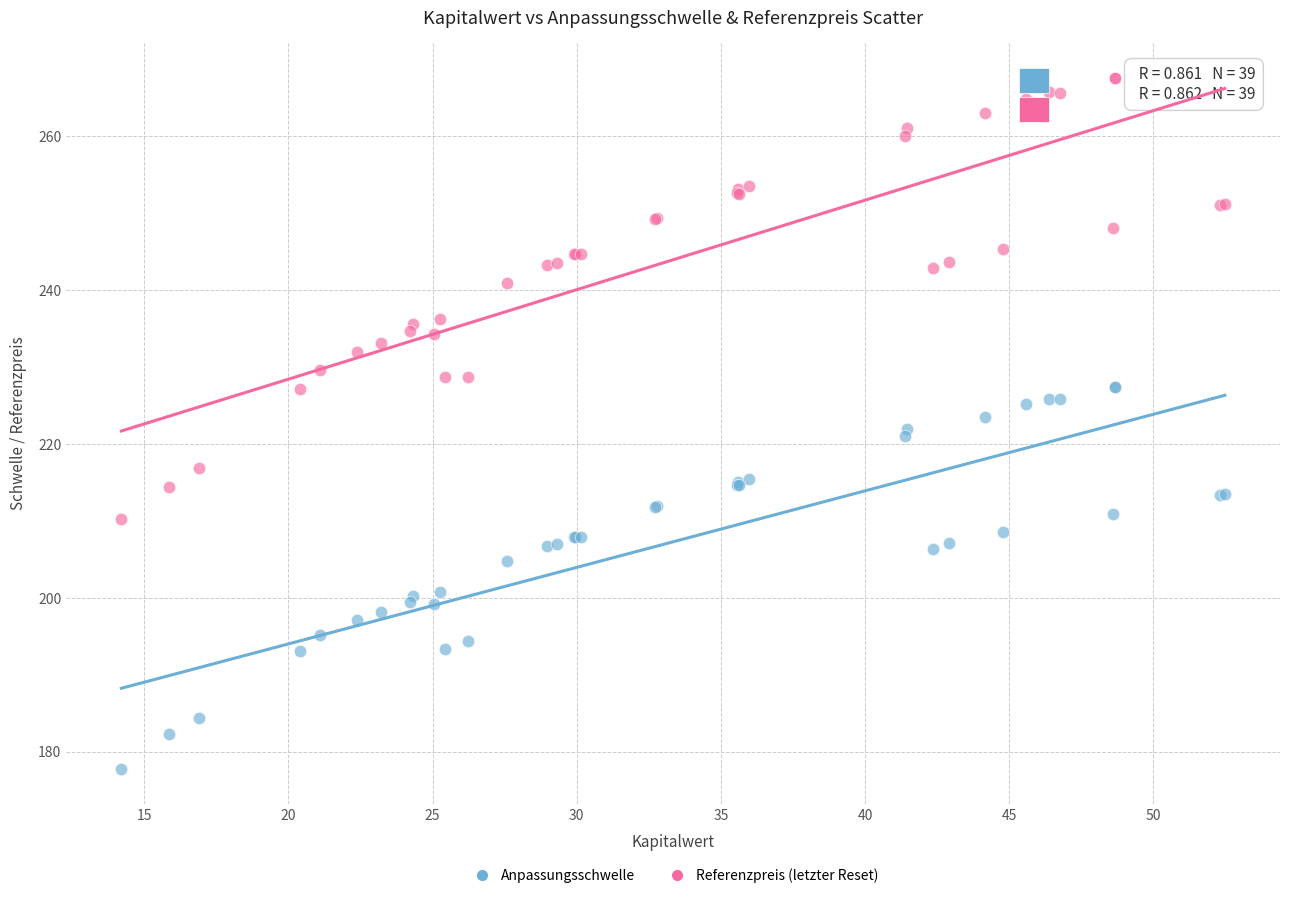

What is the X range (max minus min) for the scatter plot?

38.3